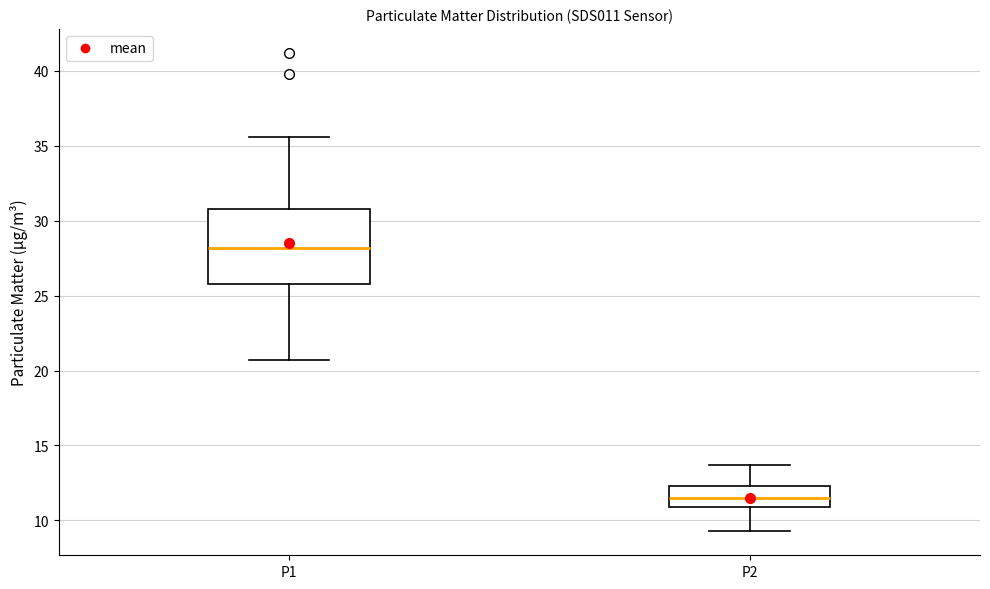

Reading left to right, read every box against the y-axis: the position of its median line, the range the box covers, and the ends of its whiskers. The values are not printed on the chart, so give them approximately, as read against the axis.

P1: median 28.0, box 26.0 to 31.0, whiskers 20.5 to 35.5
P2: median 11.5, box 11.0 to 12.5, whiskers 9.5 to 13.5